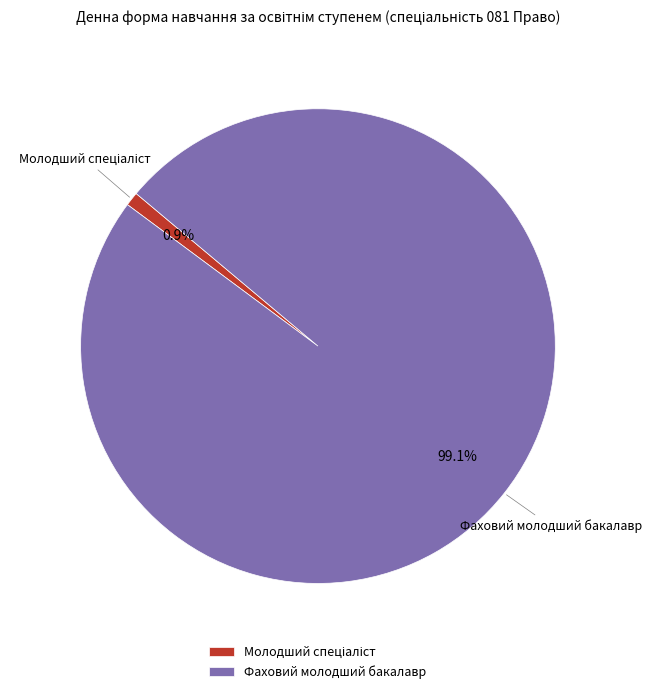

Which category has the biggest portion of the pie?

Фаховий молодший бакалавр